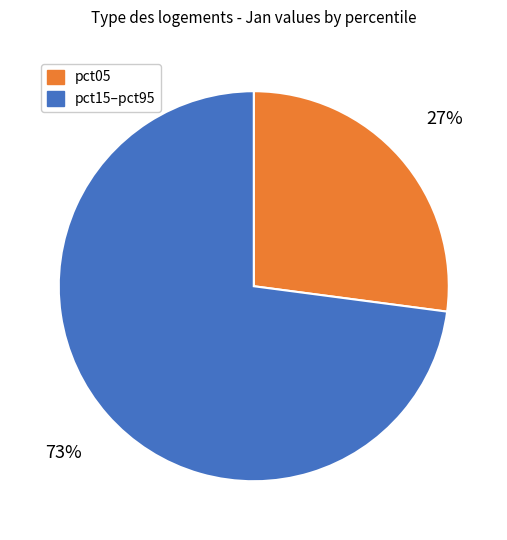

Is there a majority slice in this chart?

Yes